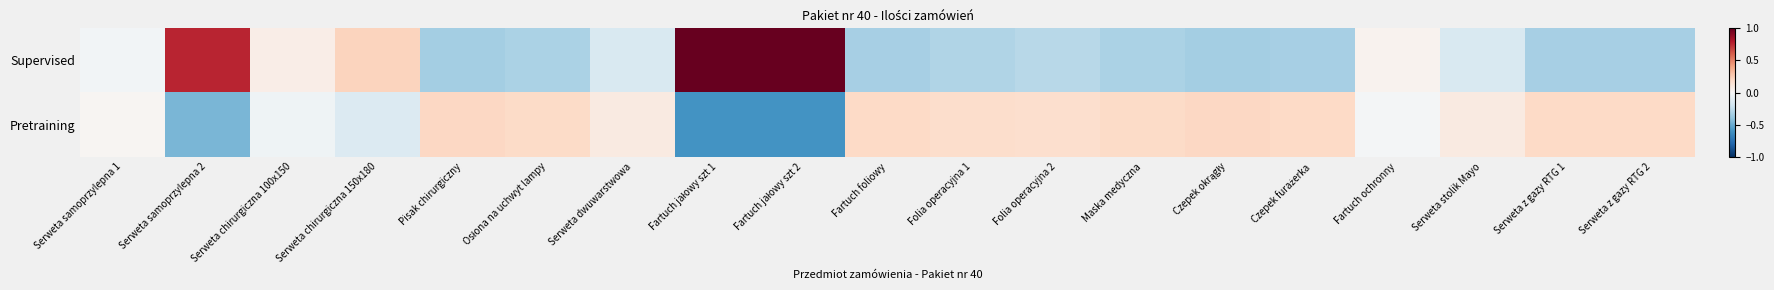

Reading left to right, extract all data points from this chart.

Supervised: Serweta samoprzylepna 1=-0.0	Serweta samoprzylepna 2=0.8	Serweta chirurgiczna 100x150=0.1	Serweta chirurgiczna 150x180=0.2	Pisak chirurgiczny=-0.3	Osłona na uchwyt lampy=-0.3	Serweta dwuwarstwowa=-0.2	Fartuch jałowy szt 1=1.0	Fartuch jałowy szt 2=1.0	Fartuch foliowy=-0.3	Folia operacyjna 1=-0.3	Folia operacyjna 2=-0.3	Maska medyczna=-0.3	Czepek okrągły=-0.3	Czepek furażerka=-0.3	Fartuch ochronny=0.0	Serweta stolik Mayo=-0.2	Serweta z gazy RTG 1=-0.3	Serweta z gazy RTG 2=-0.3
Pretraining: Serweta samoprzylepna 1=0.0	Serweta samoprzylepna 2=-0.5	Serweta chirurgiczna 100x150=-0.0	Serweta chirurgiczna 150x180=-0.1	Pisak chirurgiczny=0.2	Osłona na uchwyt lampy=0.2	Serweta dwuwarstwowa=0.1	Fartuch jałowy szt 1=-0.6	Fartuch jałowy szt 2=-0.6	Fartuch foliowy=0.2	Folia operacyjna 1=0.2	Folia operacyjna 2=0.2	Maska medyczna=0.2	Czepek okrągły=0.2	Czepek furażerka=0.2	Fartuch ochronny=-0.0	Serweta stolik Mayo=0.1	Serweta z gazy RTG 1=0.2	Serweta z gazy RTG 2=0.2